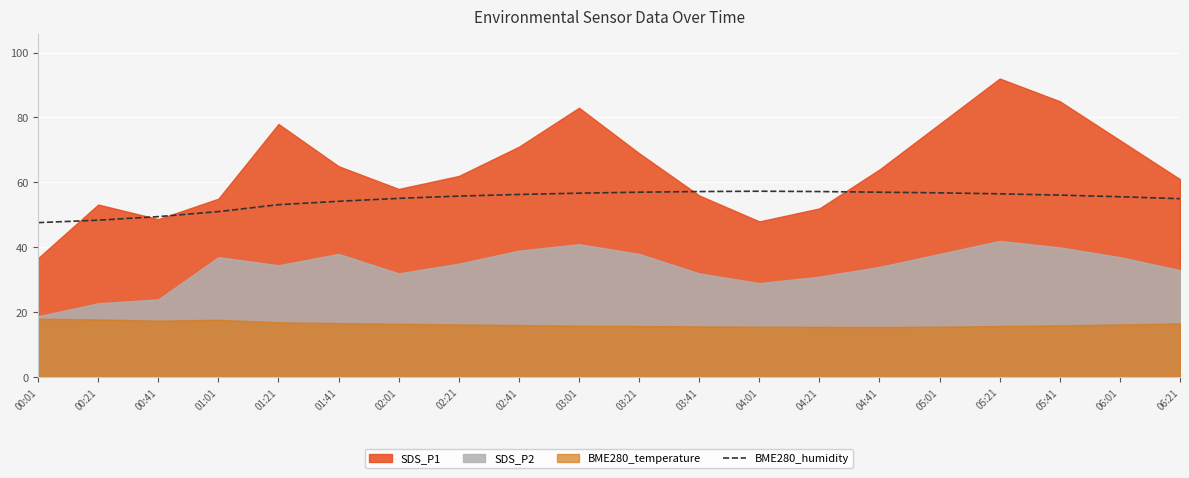

What is the maximum value for BME280_humidity?

57.3